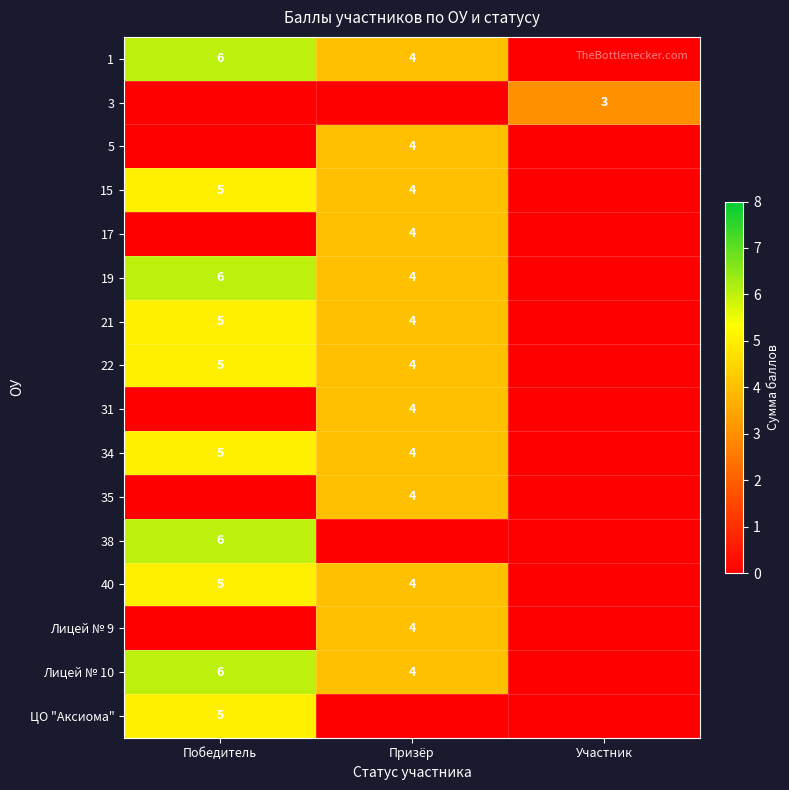

The 3 series shows 5 at Участник. True or false?

False